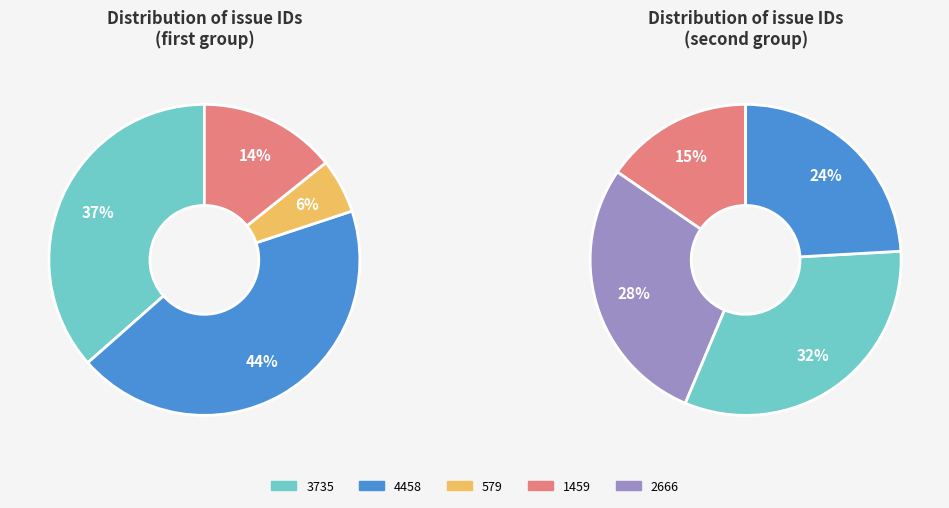

Is it true that 1459 is 13% of the pie?

False